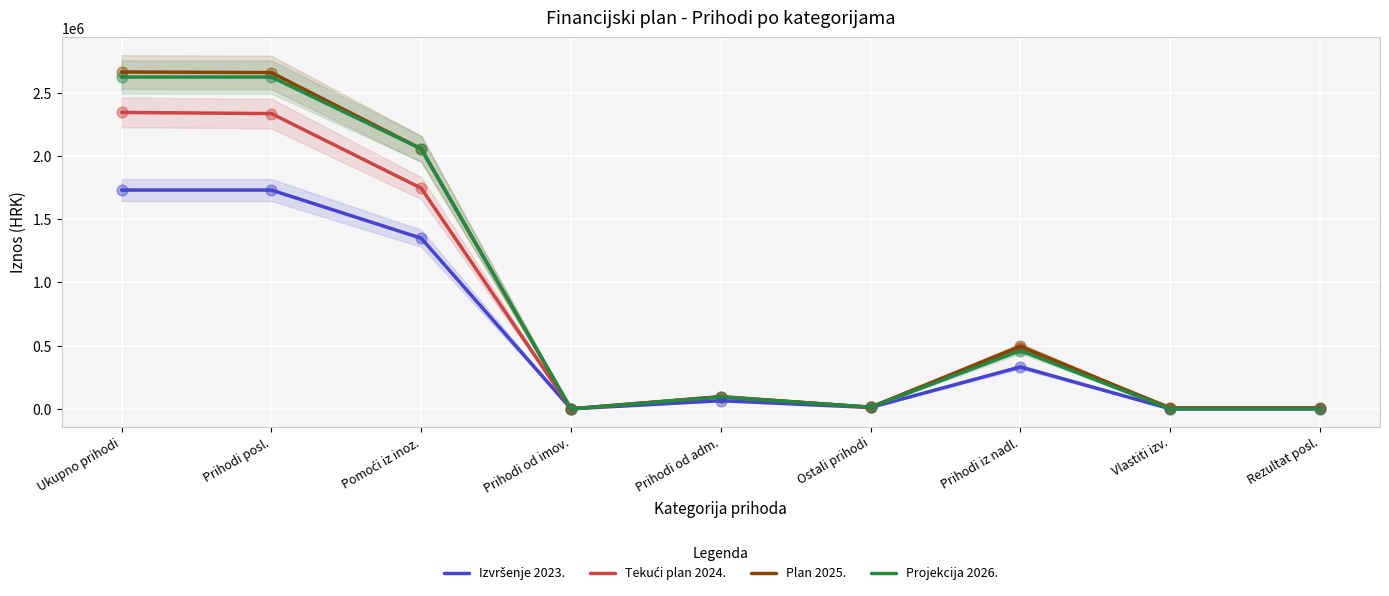

Is the value of Izvršenje 2023. at Vlastiti izv. greater than the value of Projekcija 2026. at Ostali prihodi?

No